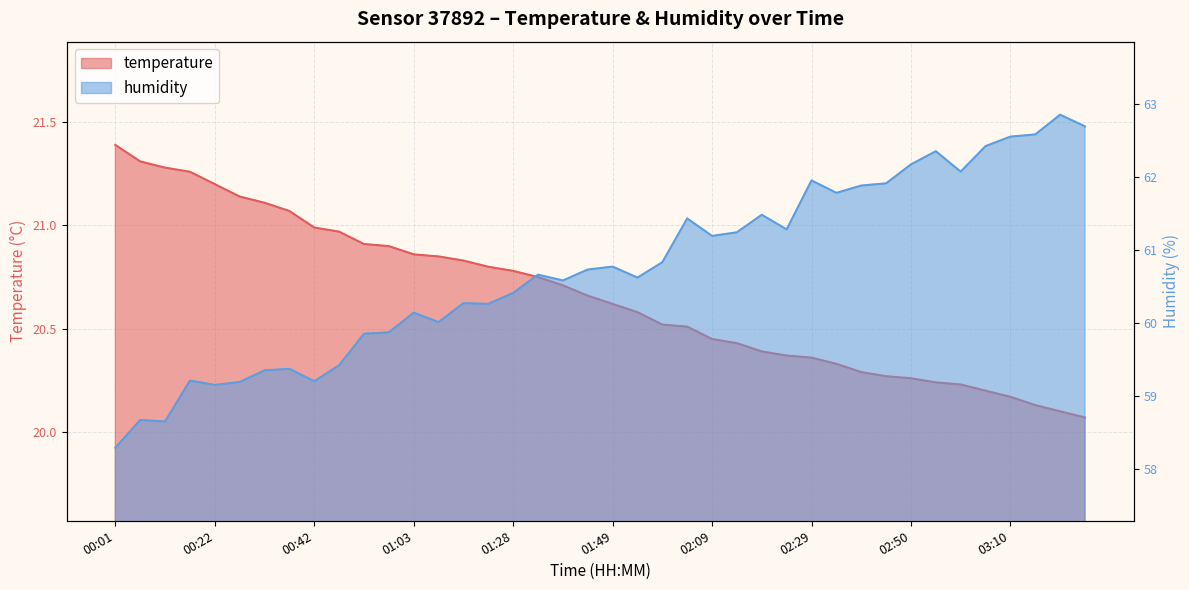

What is the difference between the maximum and second lowest values in the humidity series?

4.2